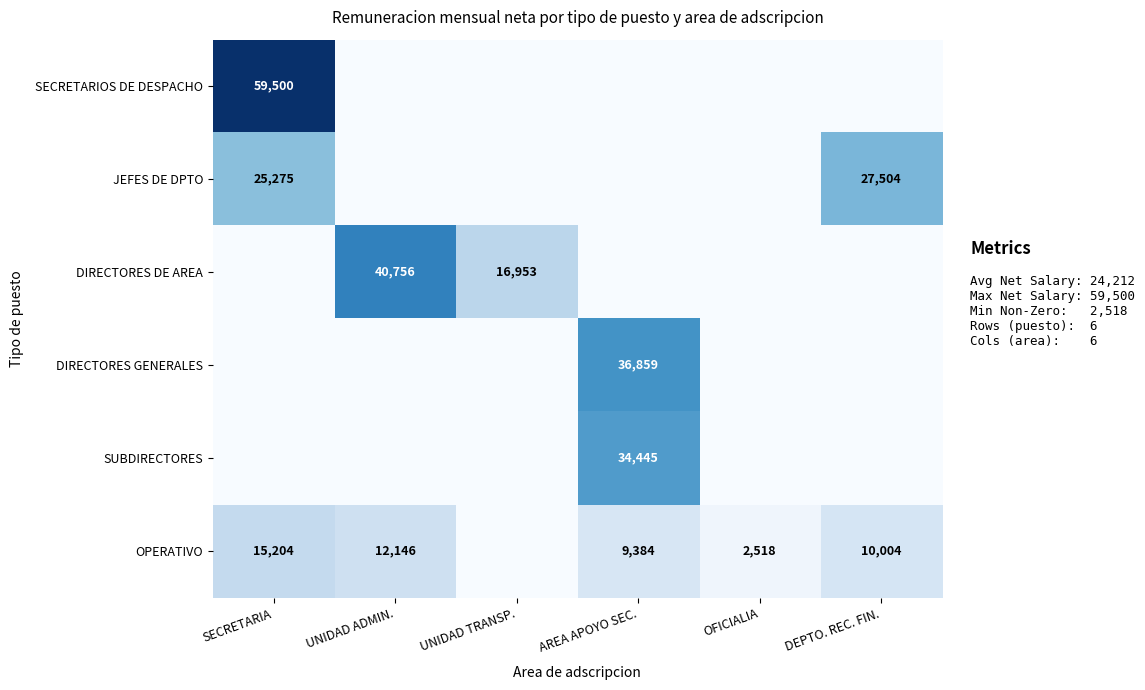

Is the value of DIRECTORES DE AREA at UNIDAD ADMIN. greater than the value of OPERATIVO at OFICIALIA?

Yes